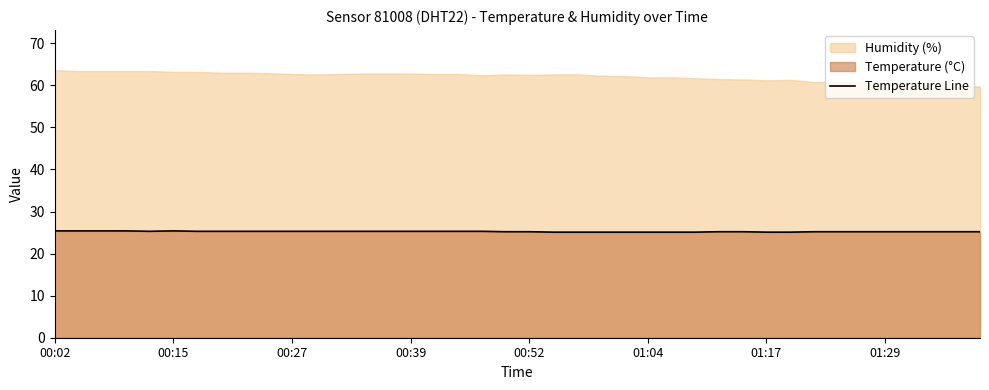

Which label corresponds to the largest value in the chart?

00:02